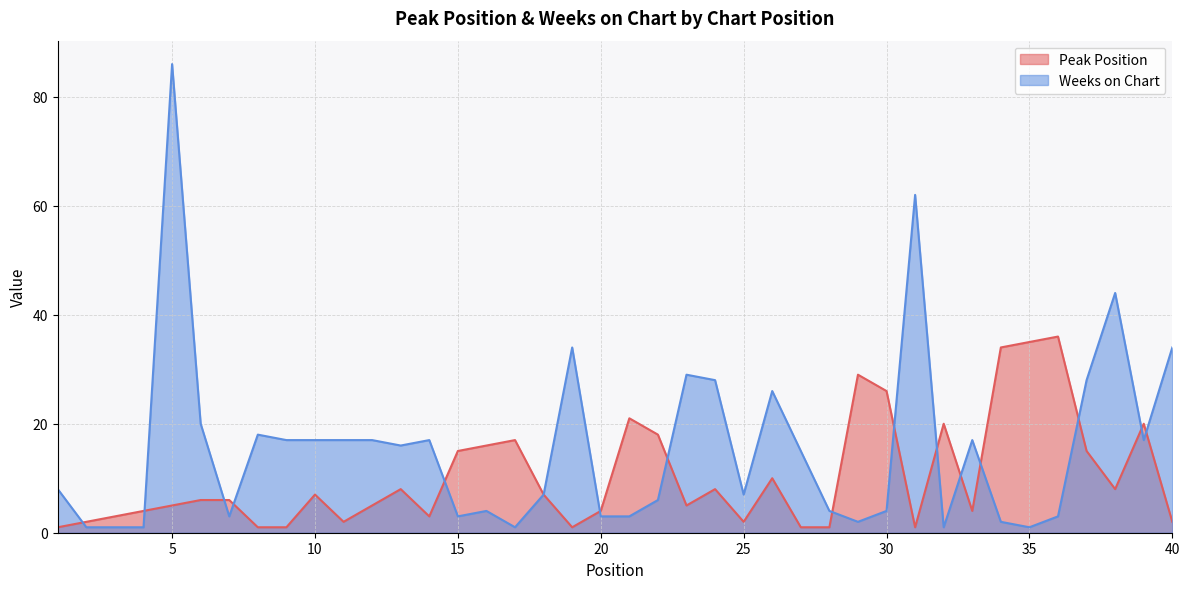

True or false: Peak Position has more than 2 points higher than both neighbors.

True